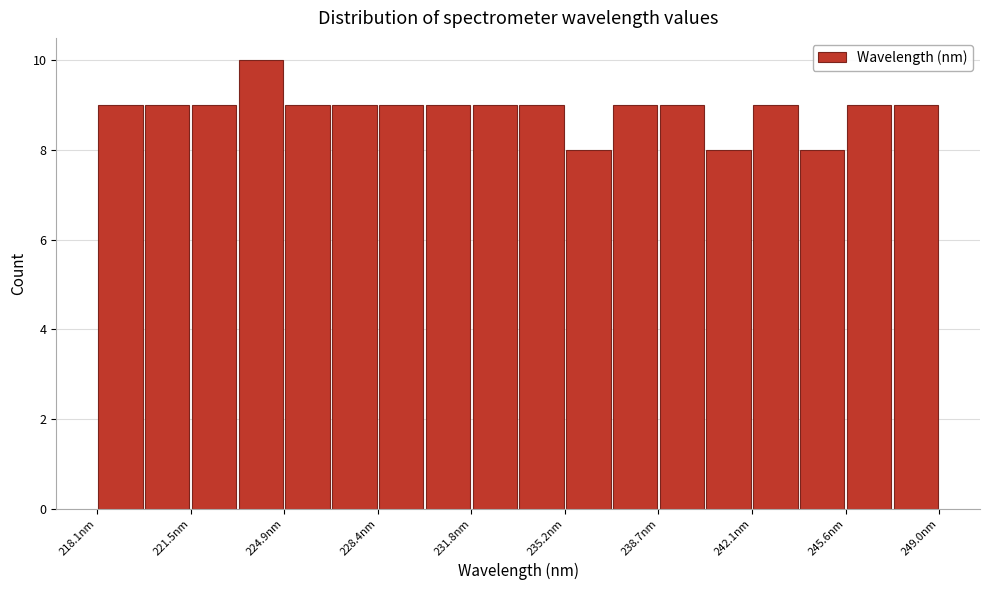

Around what value on the x-axis is the tallest bar? Give the approximate position of its centre, as read against the axis.

224.0